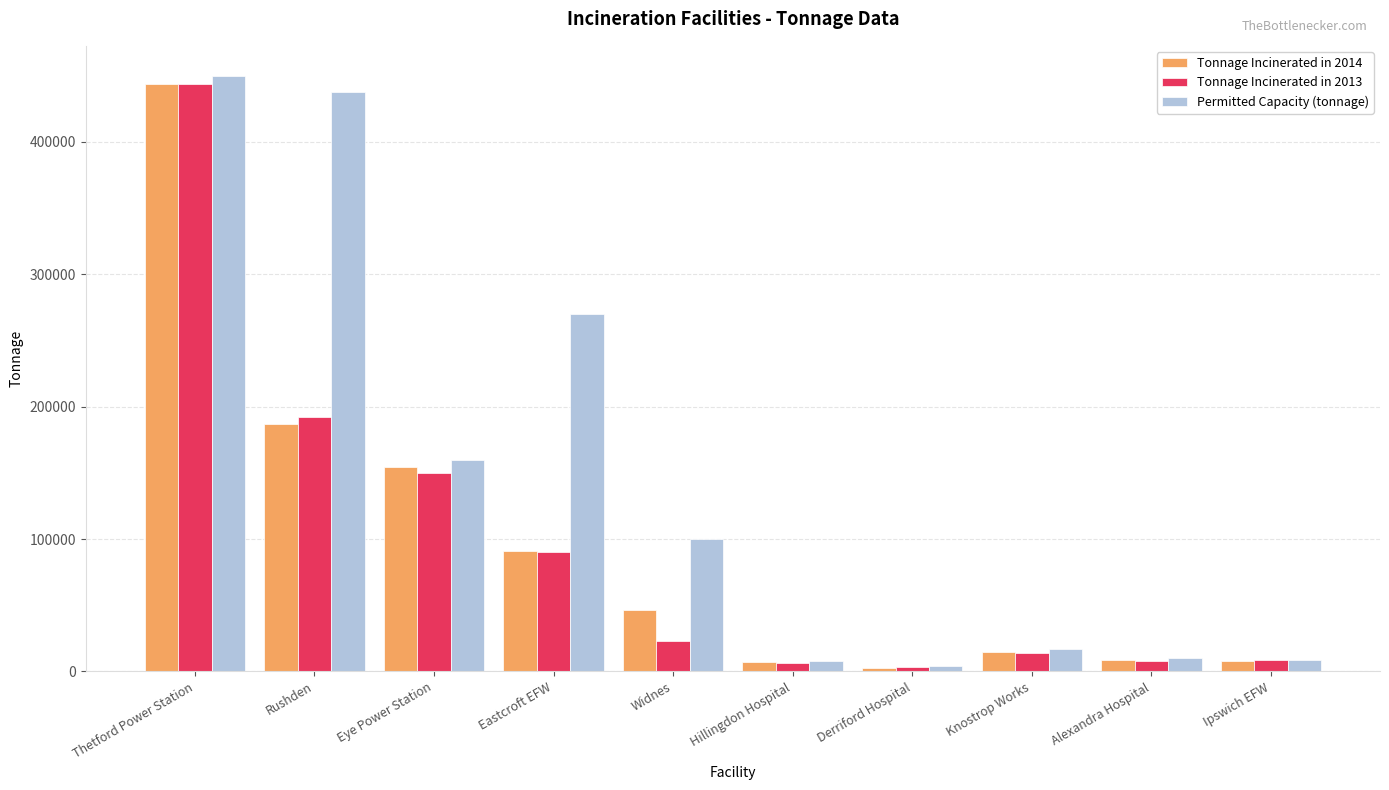

Where is Tonnage Incinerated in 2013 nearest to the value 223511?

Rushden